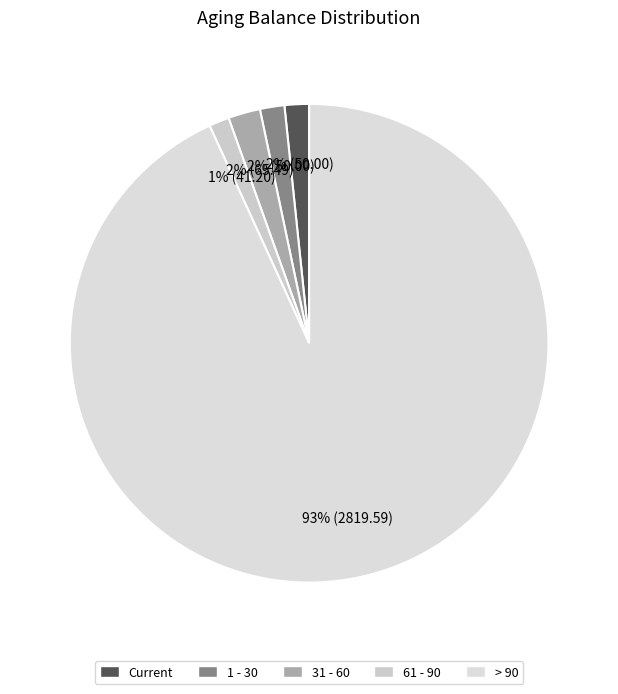

What is the largest slice in the pie chart?

> 90